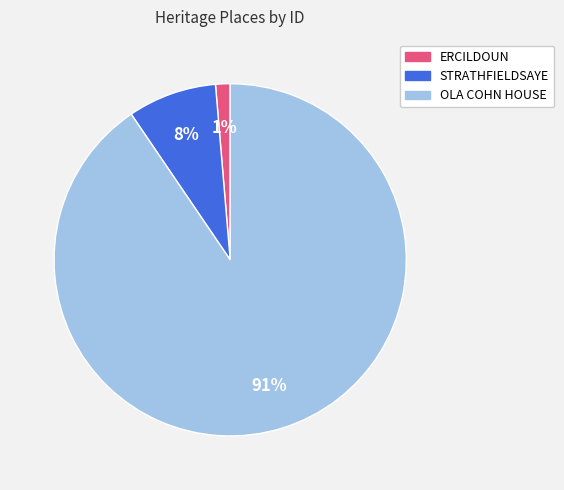

To the nearest percent, what portion does STRATHFIELDSAYE represent?

8%